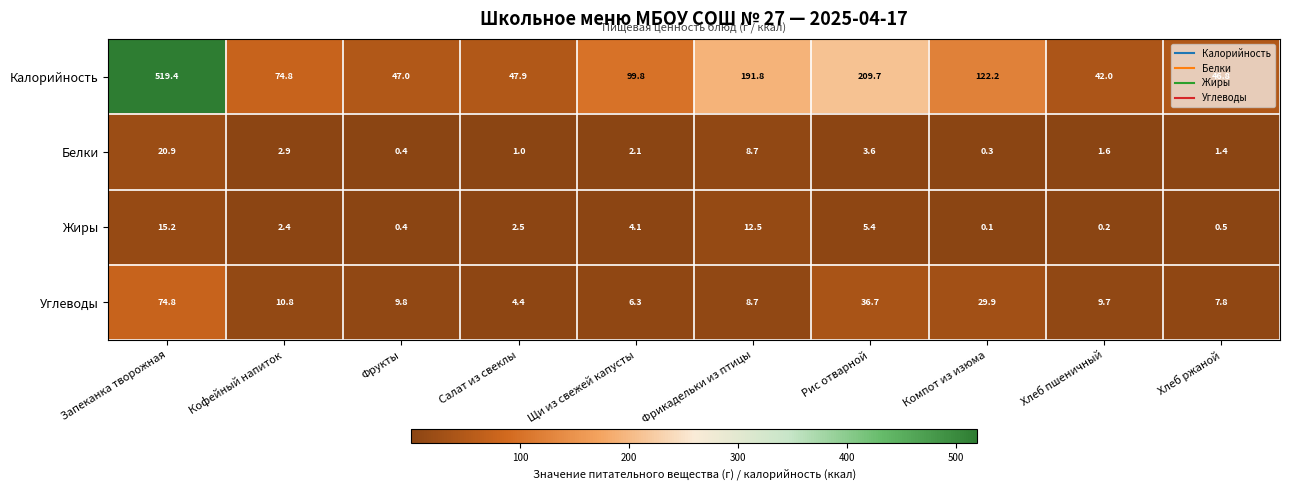

What is the sum of the Калорийность values at Компот из изюма and Фрикадельки из птицы?

314.0